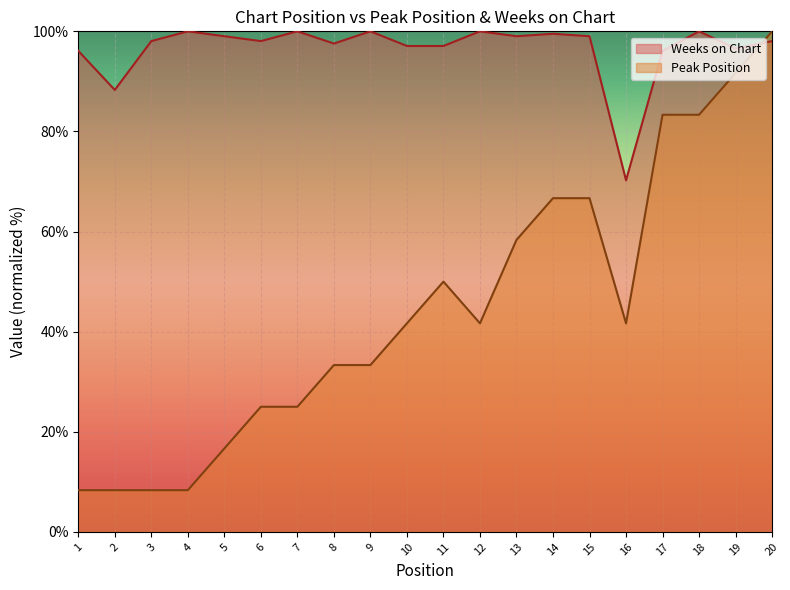

How many lines are shown in the chart?

2